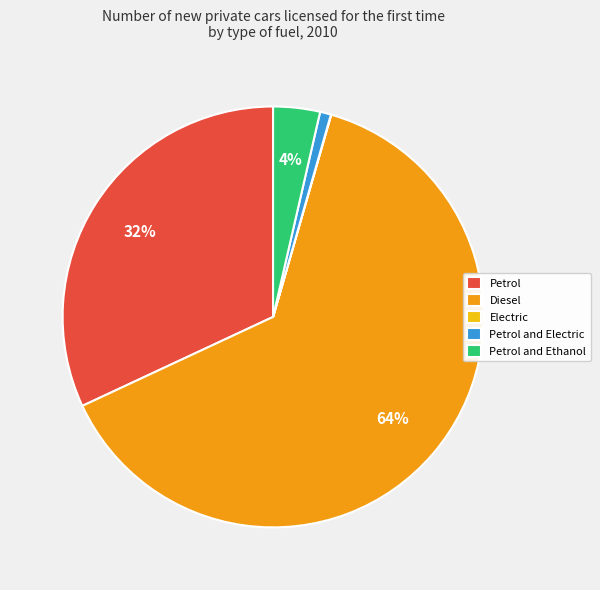

Is there any slice that represents more than half of the pie?

Yes